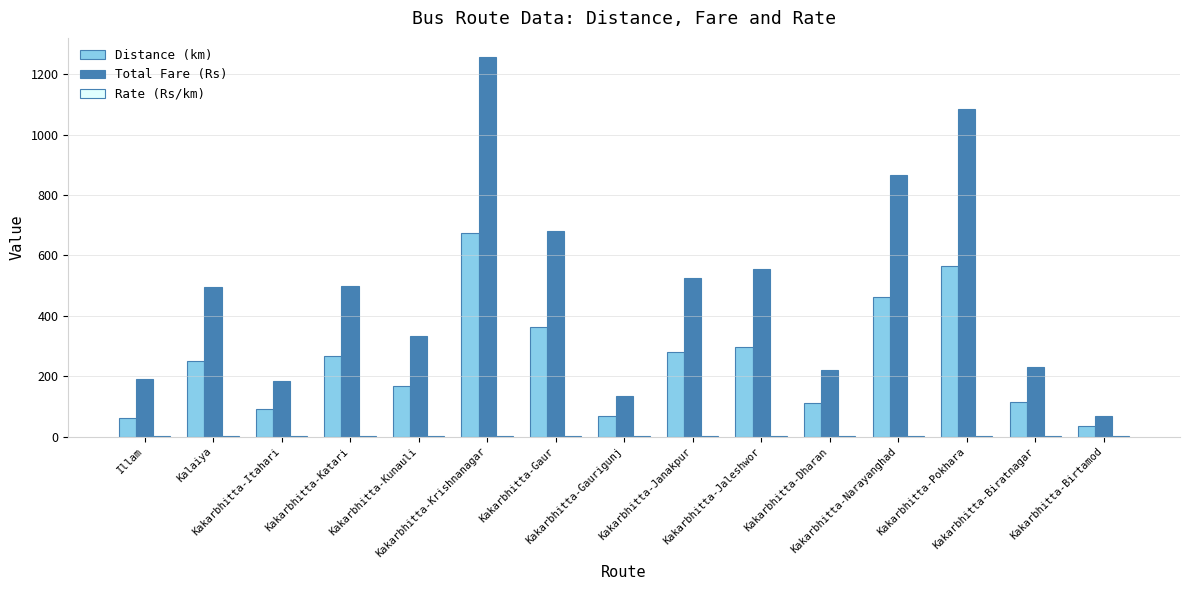

What is the sum of all Total Fare (Rs) values?

7328.0